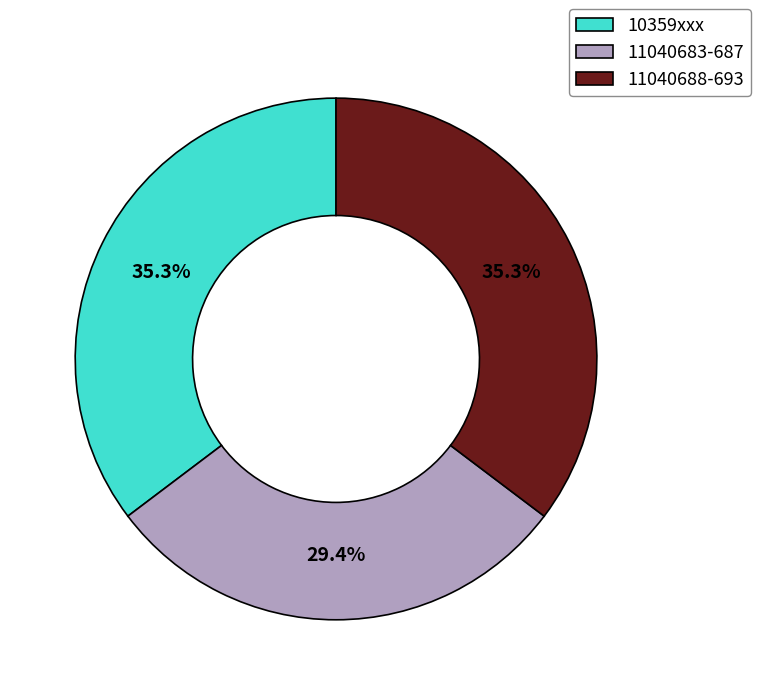

Which slice is the smallest?

11040683-687